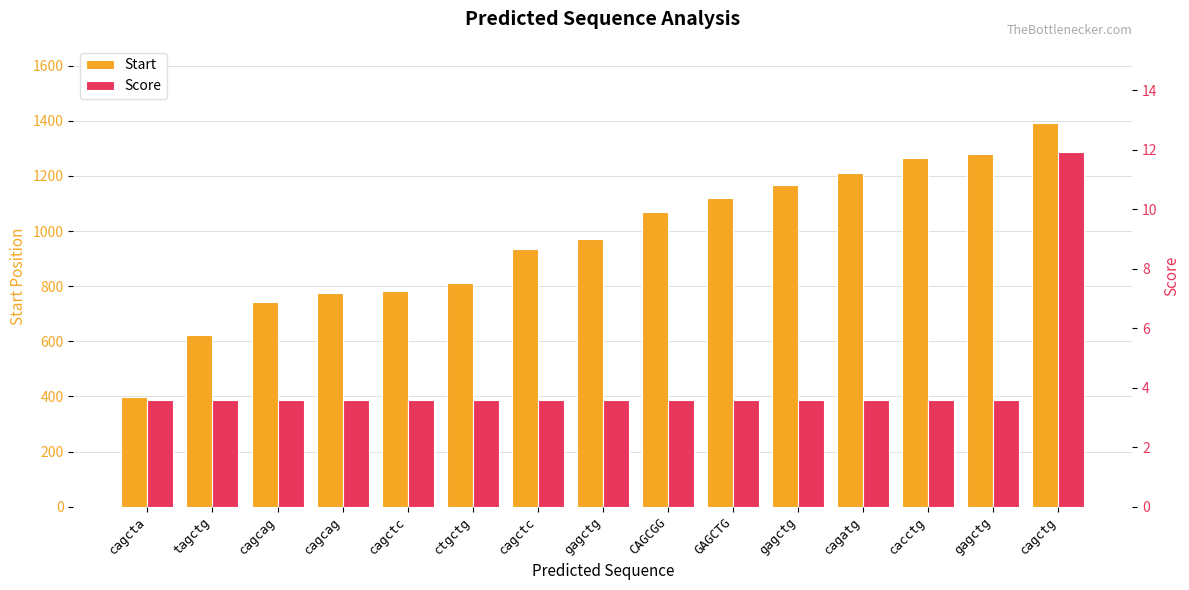

What is the average value of the Score series?

4.1